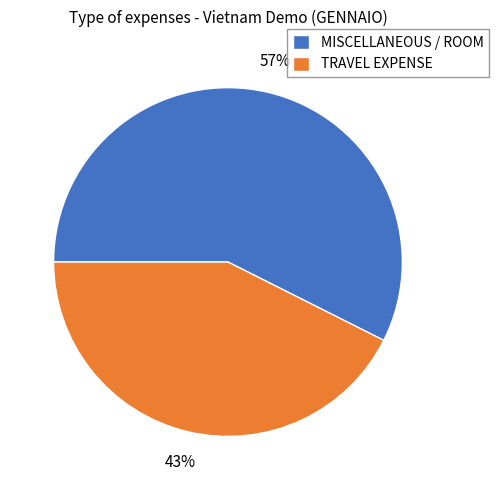

The MISCELLANEOUS / ROOM slice represents 69% of the pie. True or false?

False